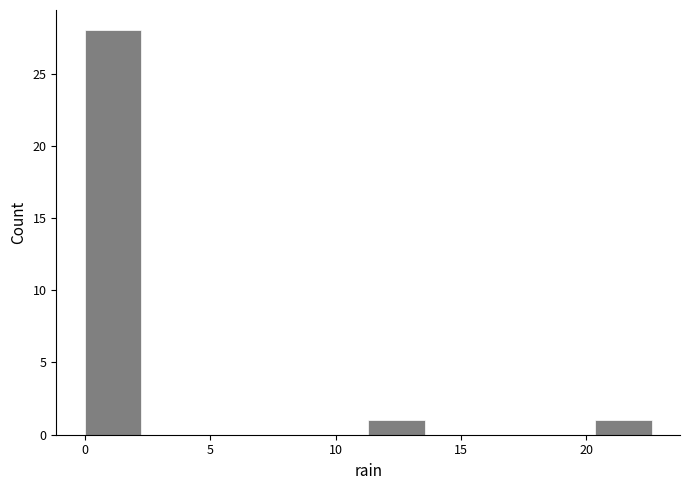

Reading left to right, transcribe this chart: for each bar, give the range it covers on the x-axis and its height. Neither the bar edges nor the heights are printed on the chart, so give them approximately, as read against the axes.

0.0 to 2.5: 28
2.5 to 4.5: 0
4.5 to 7.0: 0
7.0 to 9.0: 0
9.0 to 11.5: 0
11.5 to 13.5: 1
13.5 to 16.0: 0
16.0 to 18.0: 0
18.0 to 20.5: 0
20.5 to 22.5: 1